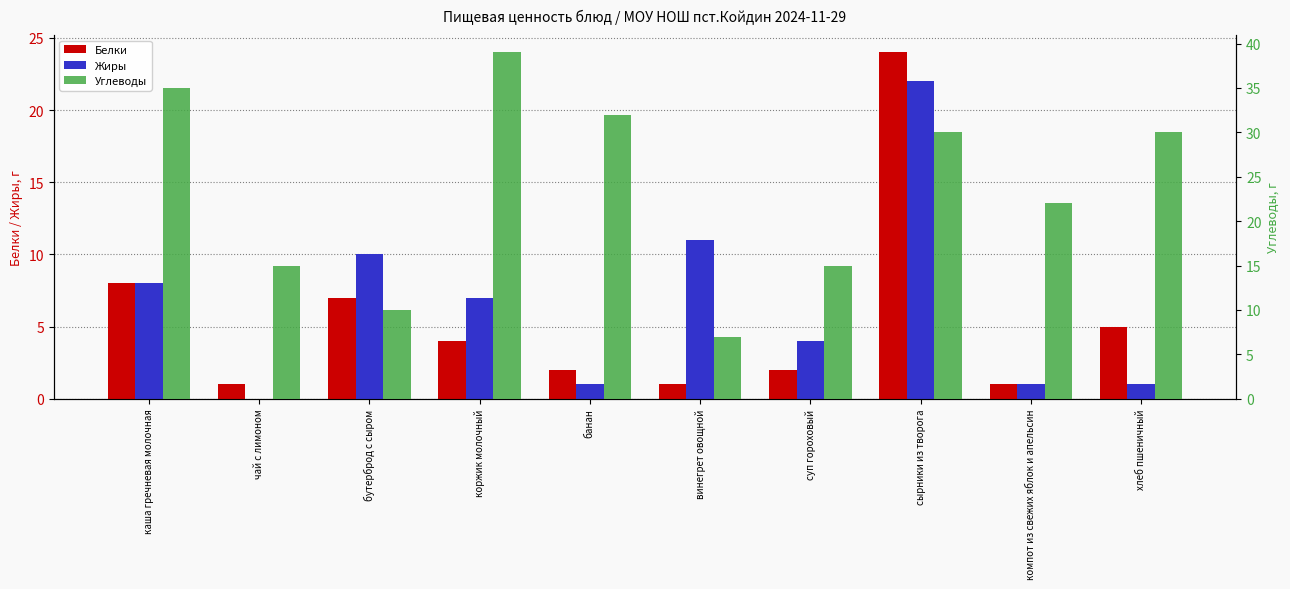

Which series has the largest total across all categories?

Углеводы